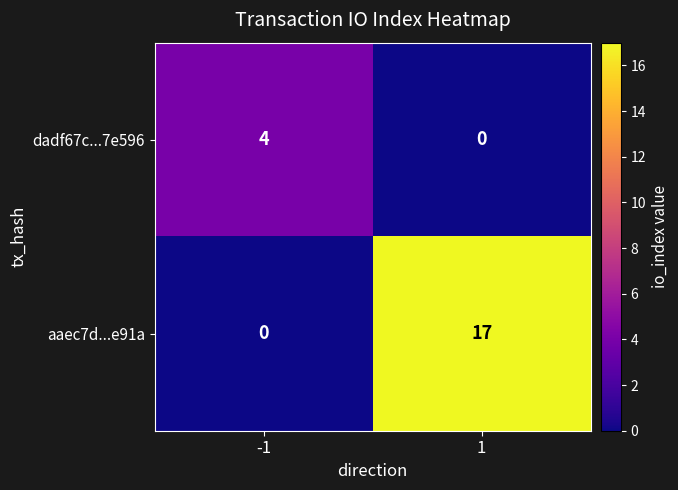

Which series has the largest range (max minus min)?

aaec7d...e91a